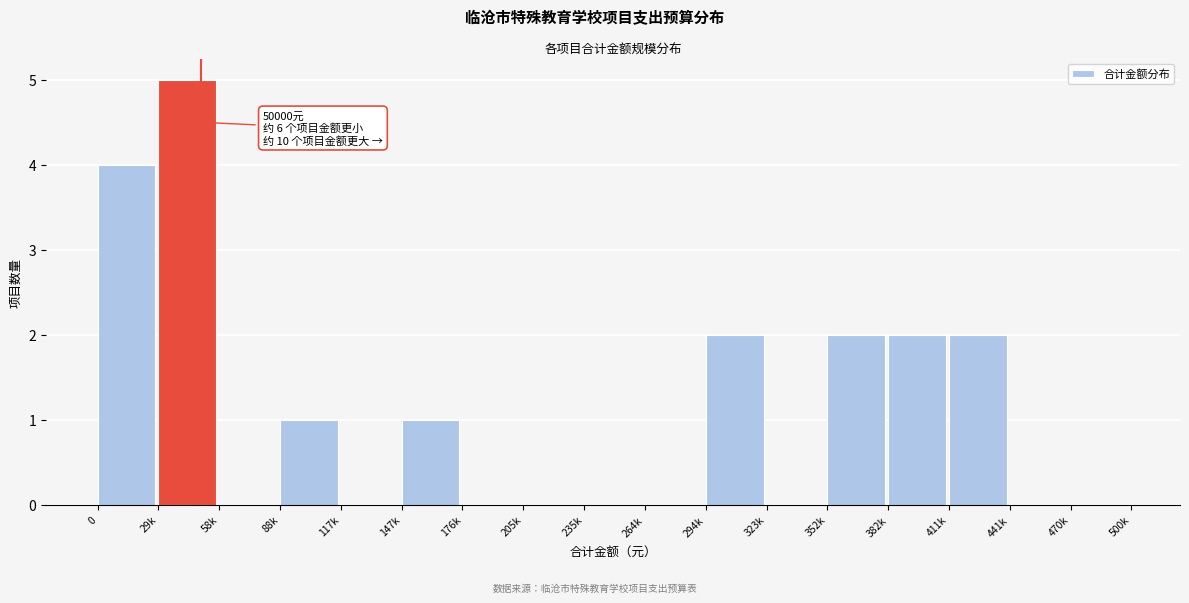

Reading left to right, transcribe all the data shown in this chart.

0=4	29k=5	58k=0	88k=1	117k=0	147k=1	176k=0	205k=0	235k=0	264k=0	294k=2	323k=0	352k=2	382k=2	411k=2	441k=0	470k=0